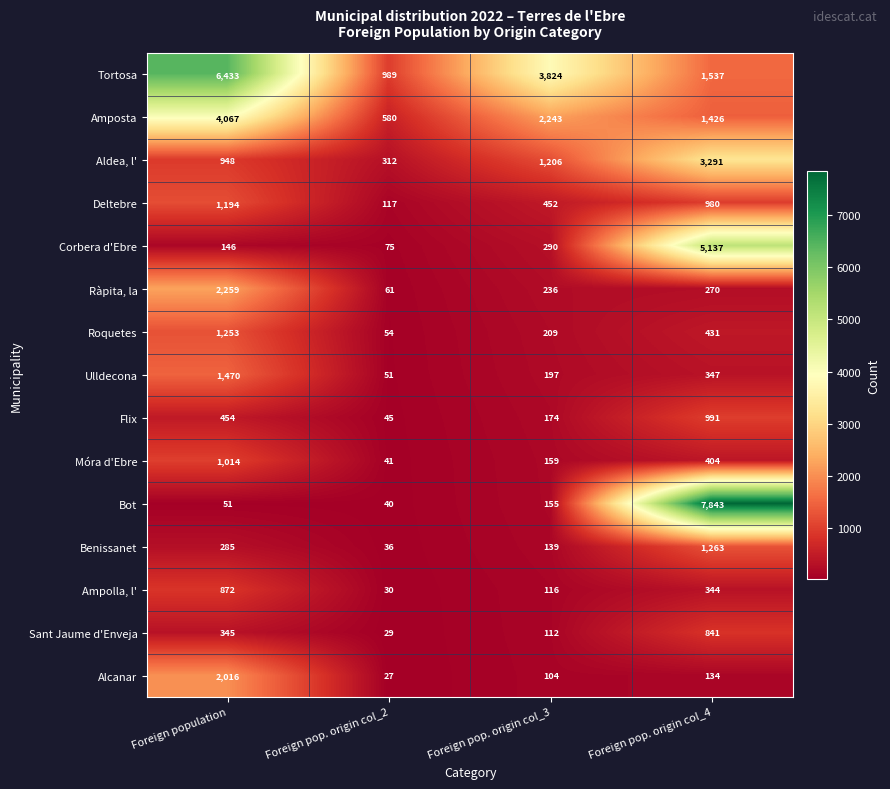

How many distinct data groups are displayed?

15